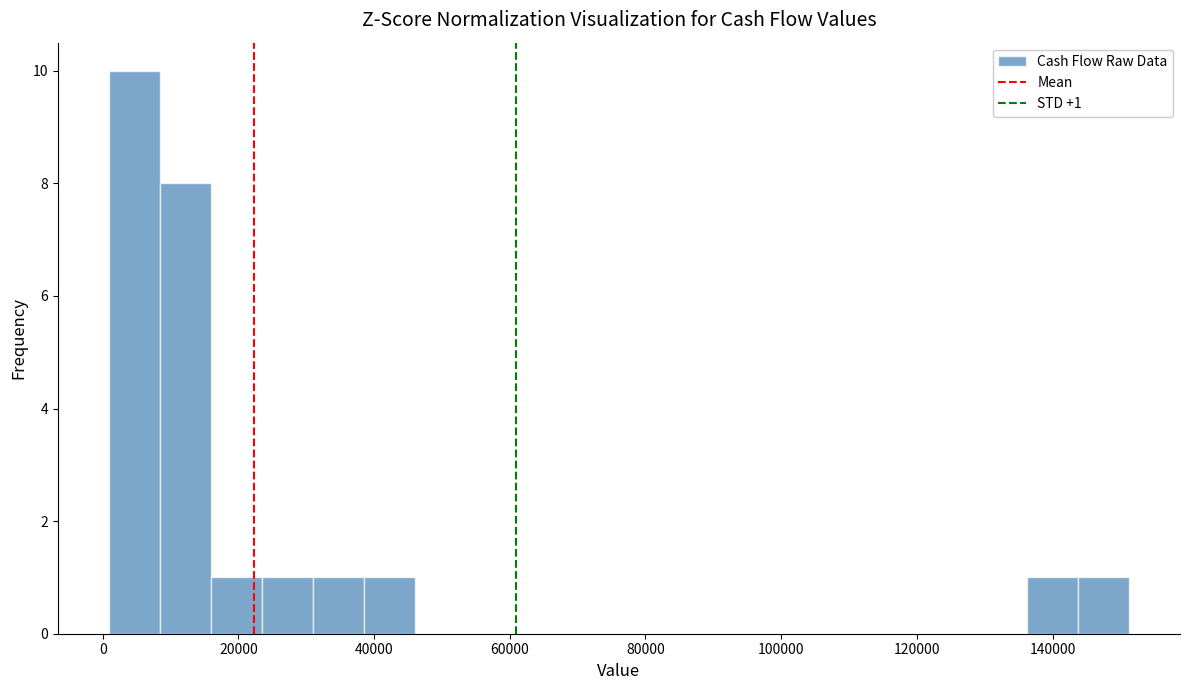

Around what value on the x-axis is the tallest bar? Give the approximate position of its centre, as read against the axis.

4000